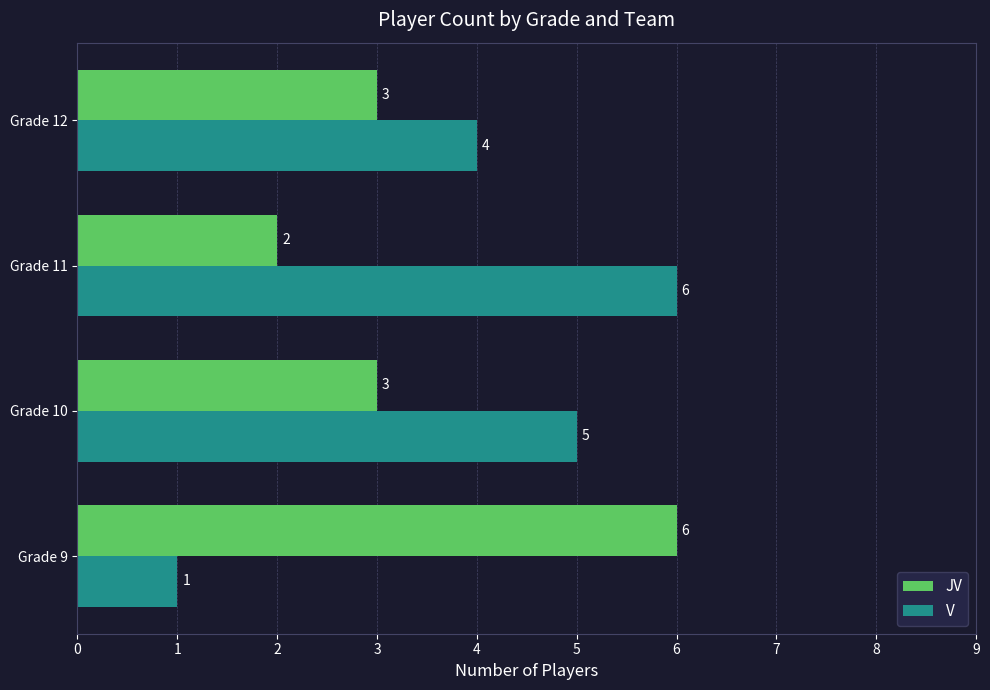

What is the sum of all JV values?

14